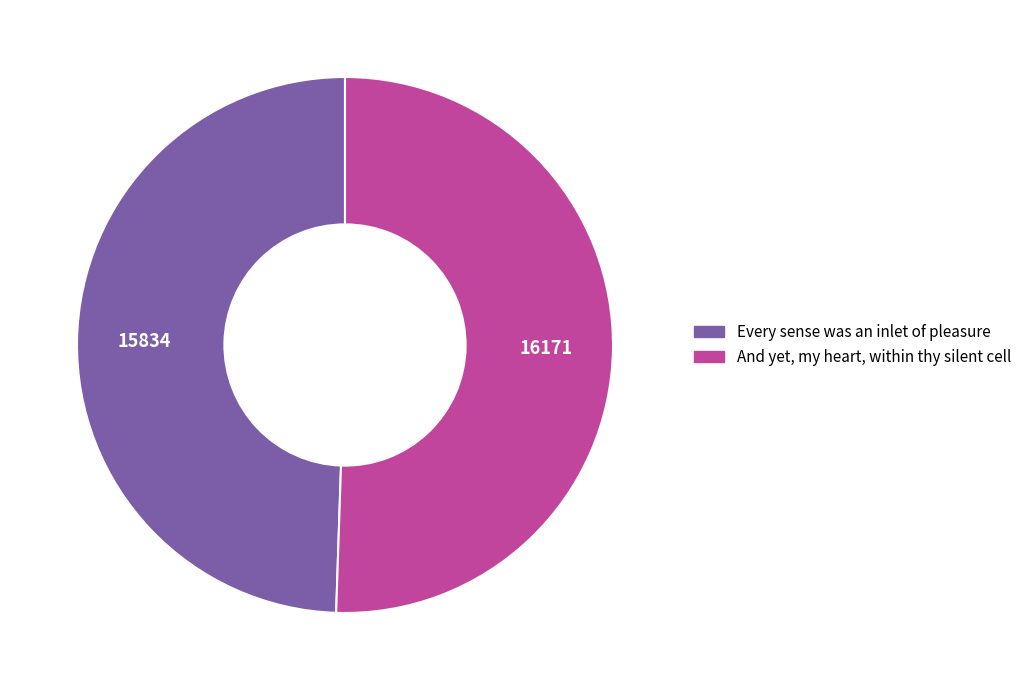

Combined, do Every sense was an inlet of pleasure and And yet, my heart, within thy silent cell account for over 50%?

Yes